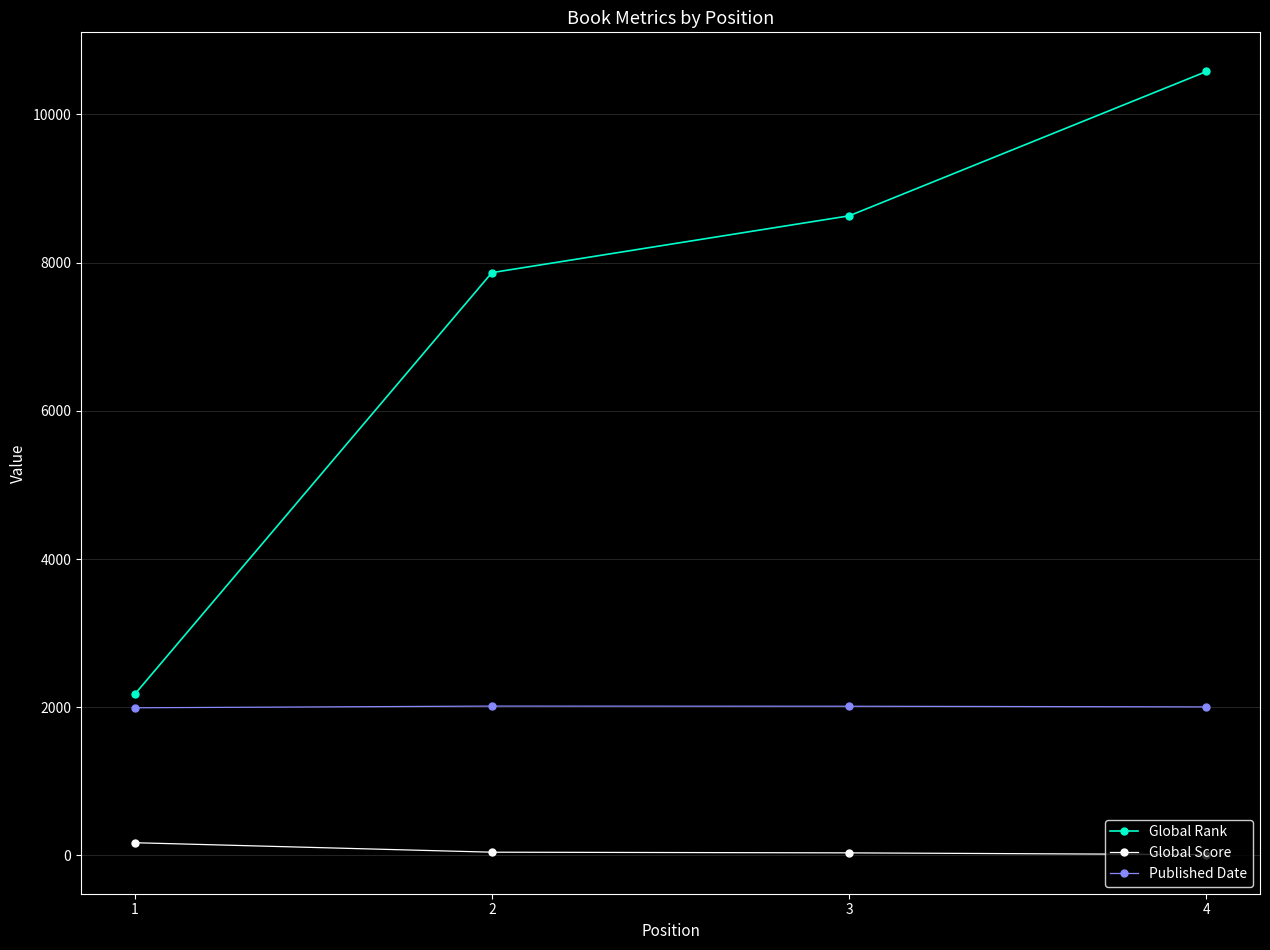

The value of Global Rank at 2 is 2177. True or false?

False